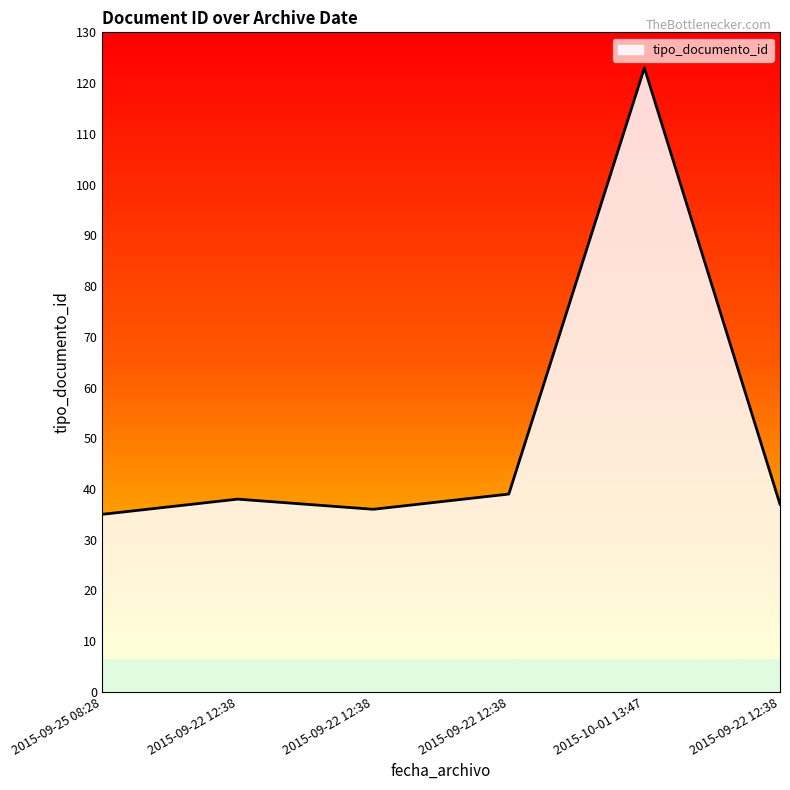

Count the number of categories in the chart.

6